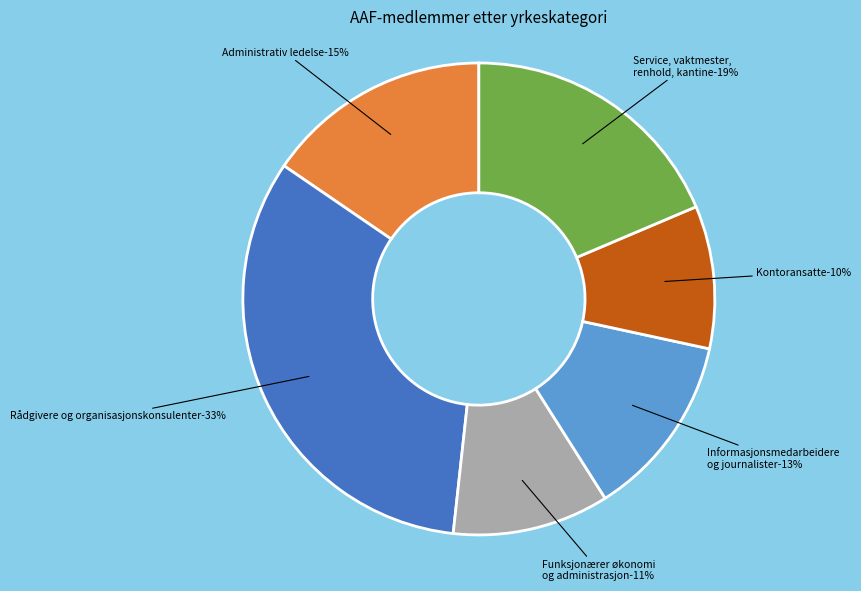

Is there a majority slice in this chart?

No